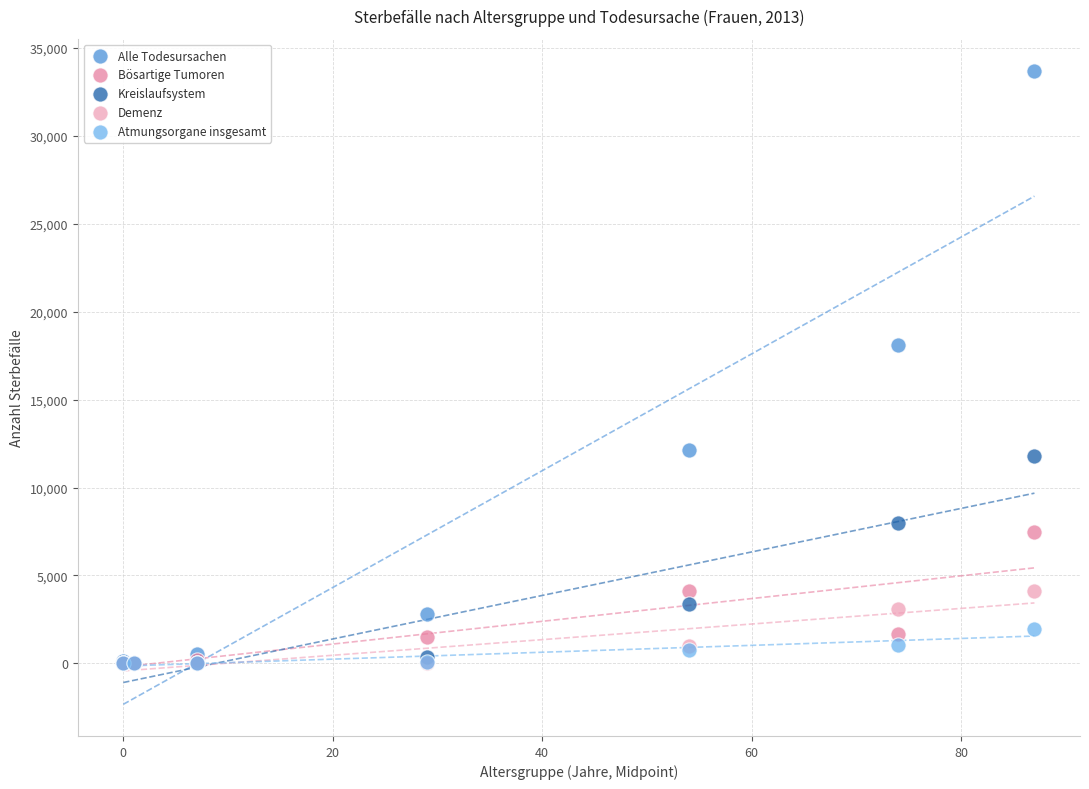

Across all series, what Y value is closest to 16852?

18087